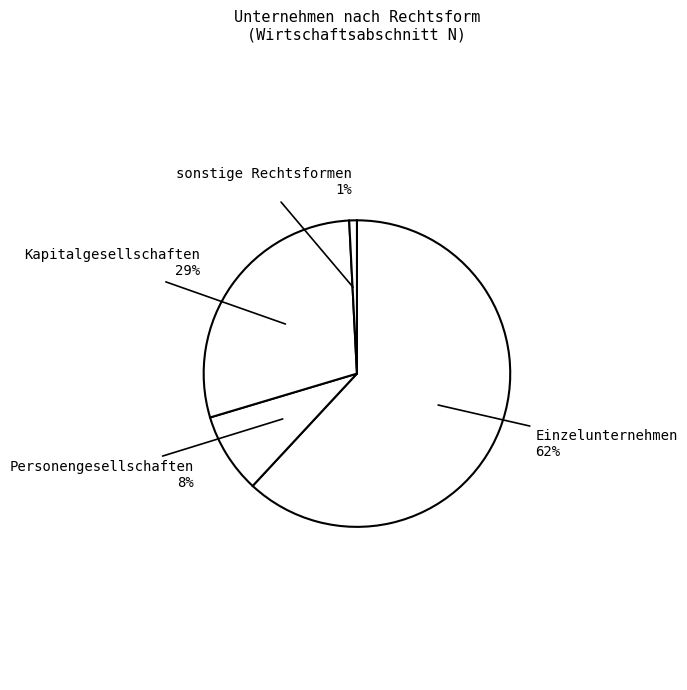

What is the largest slice in the pie chart?

Einzelunternehmen